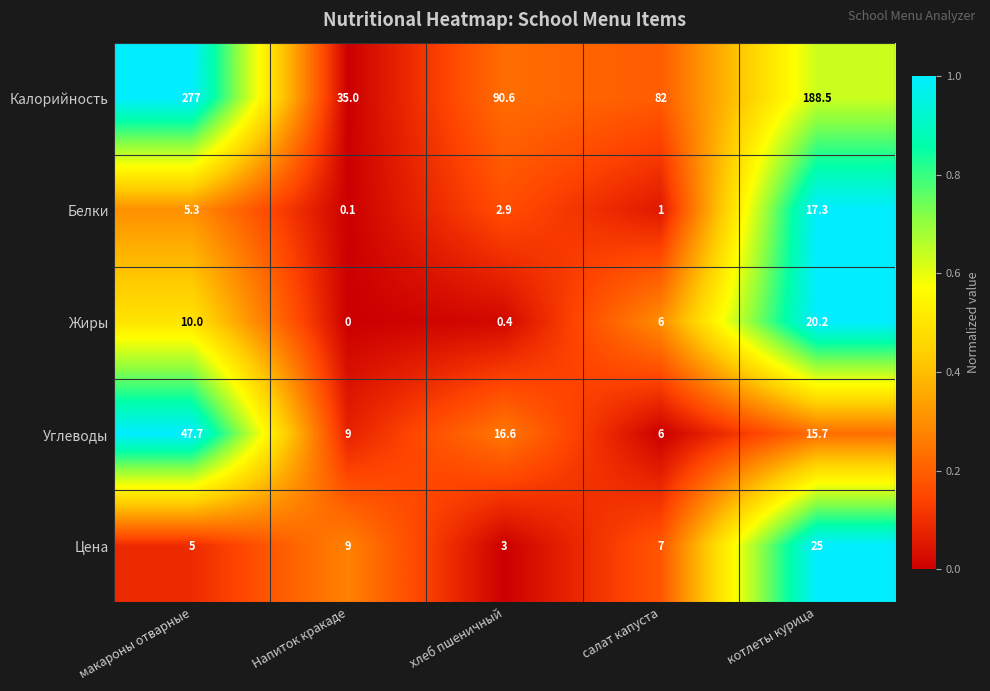

What value does the Углеводы series have at салат капуста?

6.0